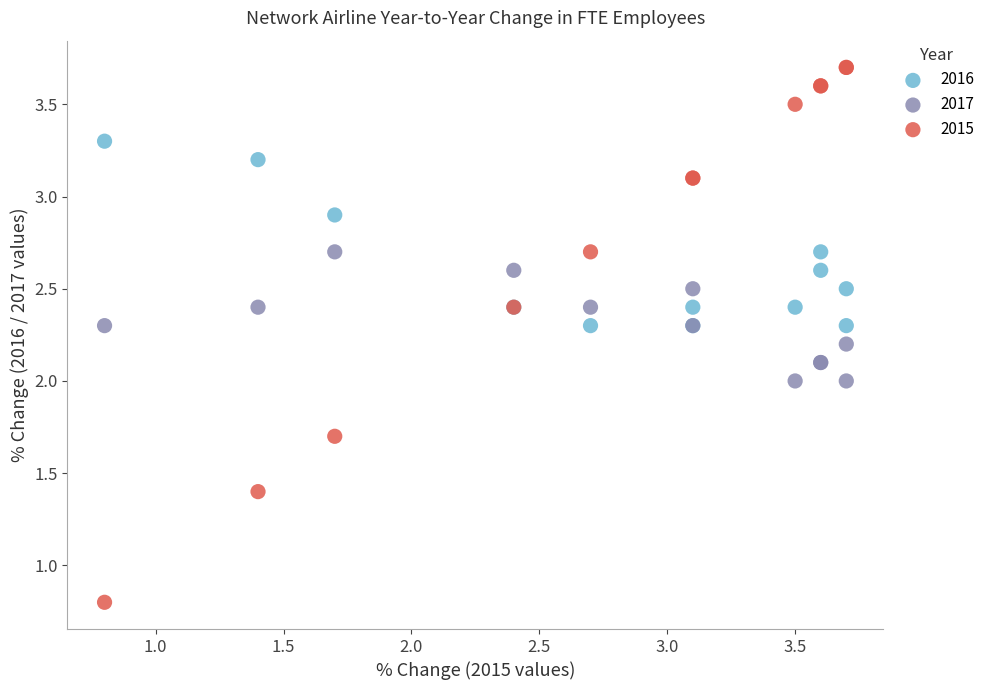

Which series reaches the maximum Y coordinate?

2015